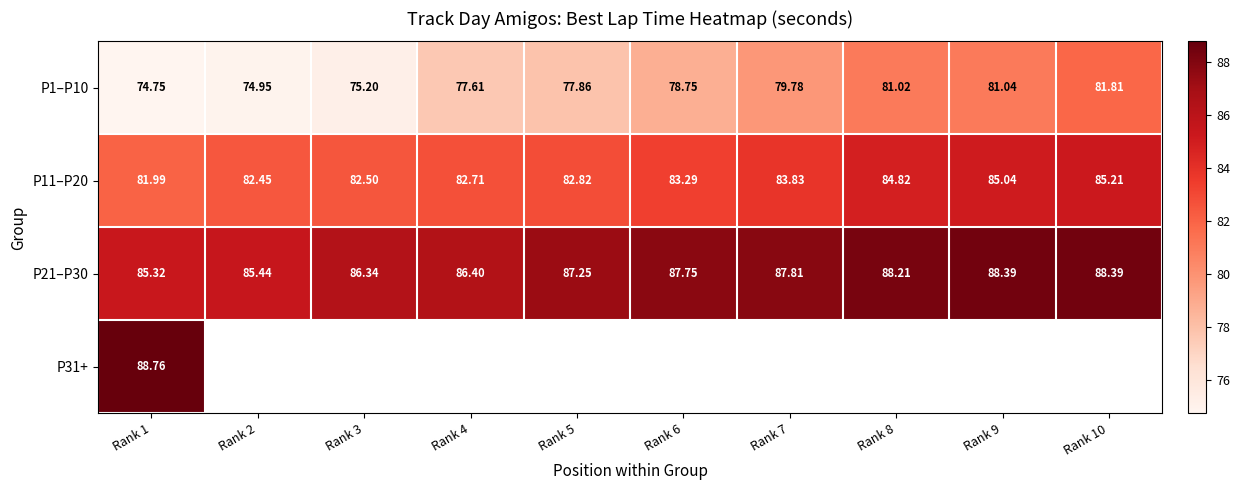

What is the sum of all P1–P10 values?

782.8